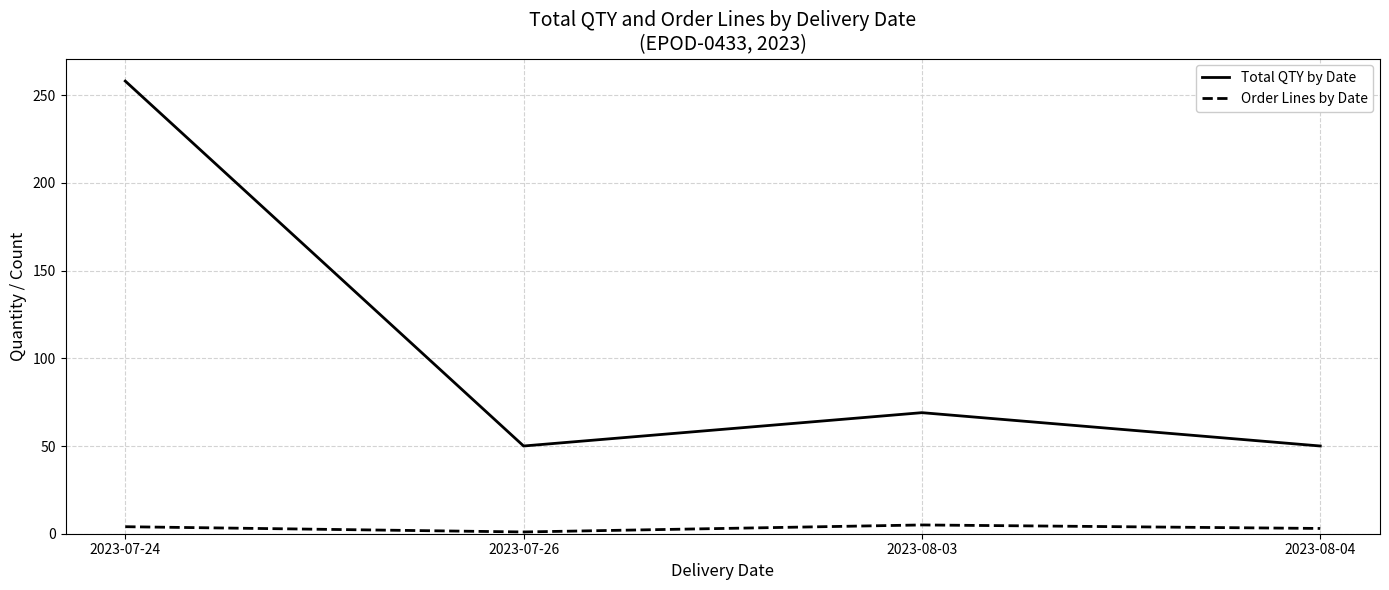

Where is Total QTY by Date nearest to the value 154?

2023-08-03